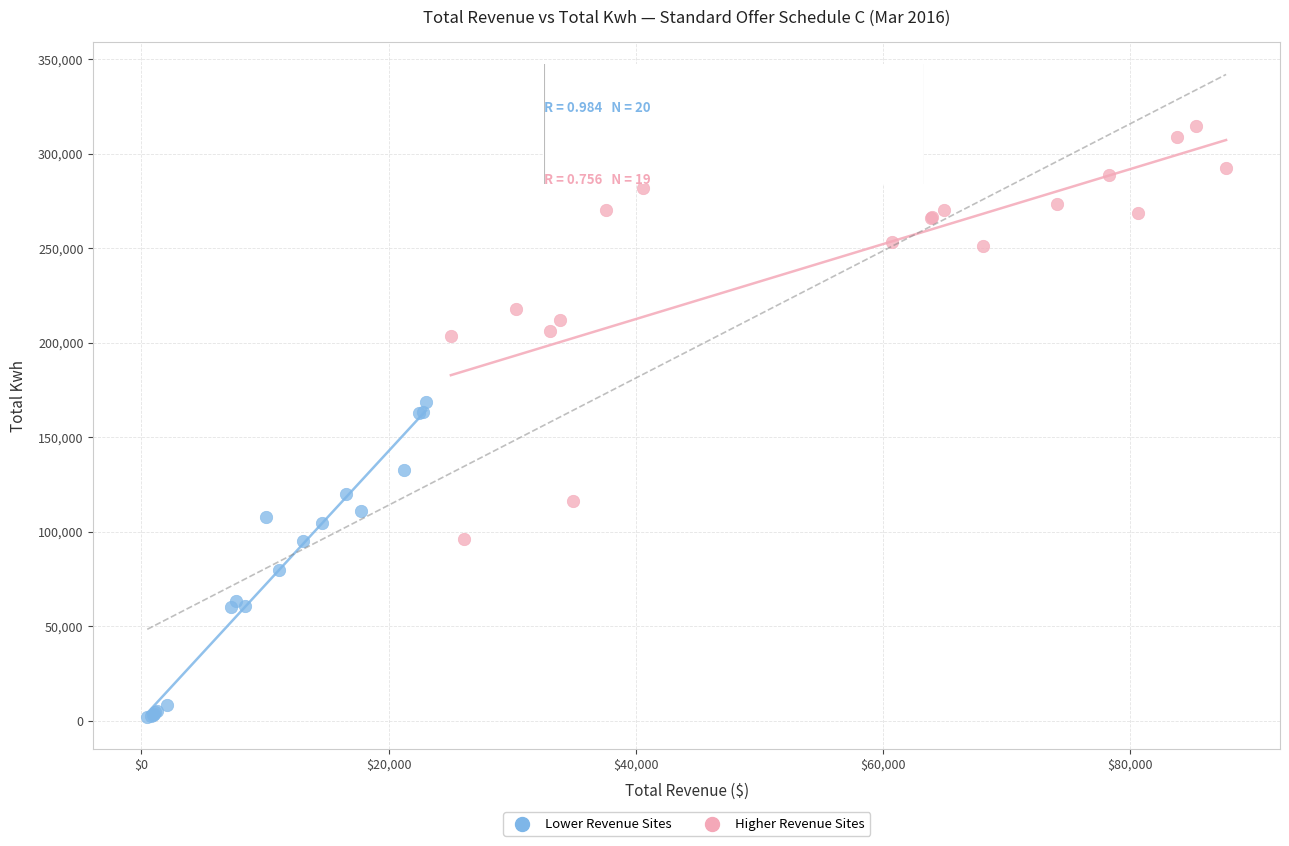

Which series reaches the maximum Y coordinate?

Higher Revenue Sites